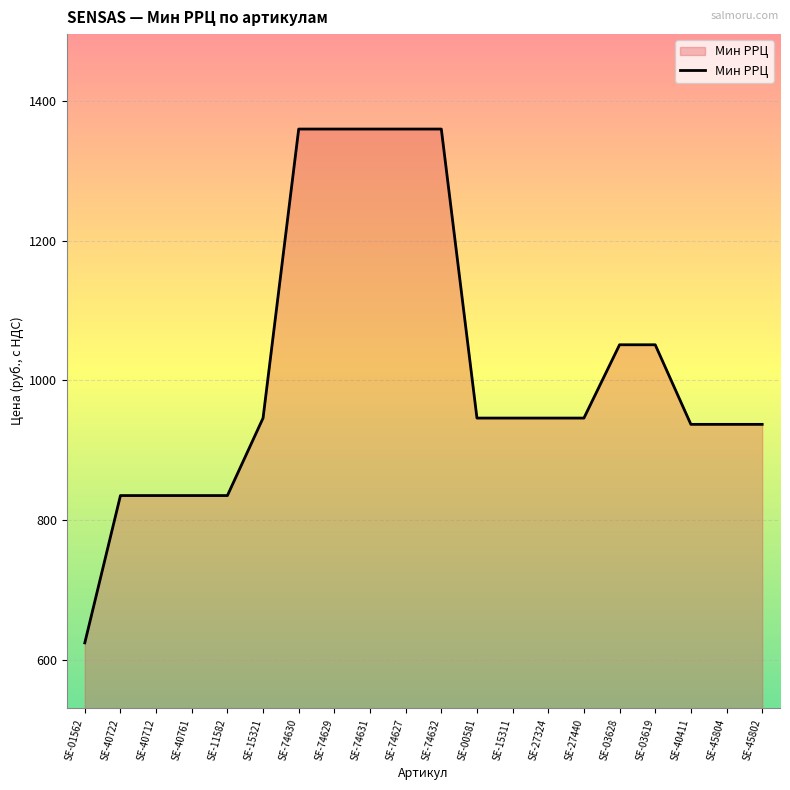

Which label corresponds to the smallest value in the chart?

SE-01562